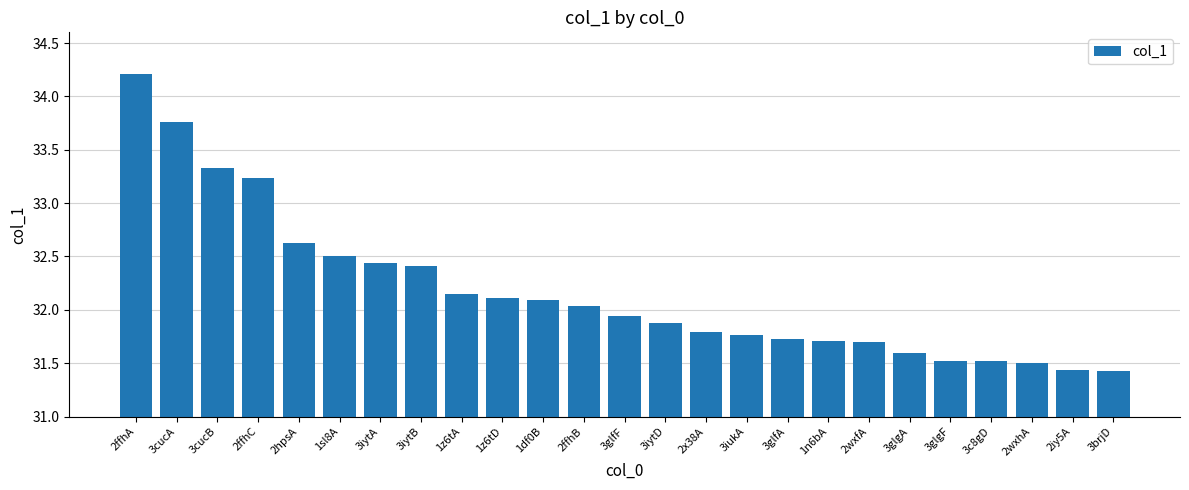

What position from the right is 3glgF?

5